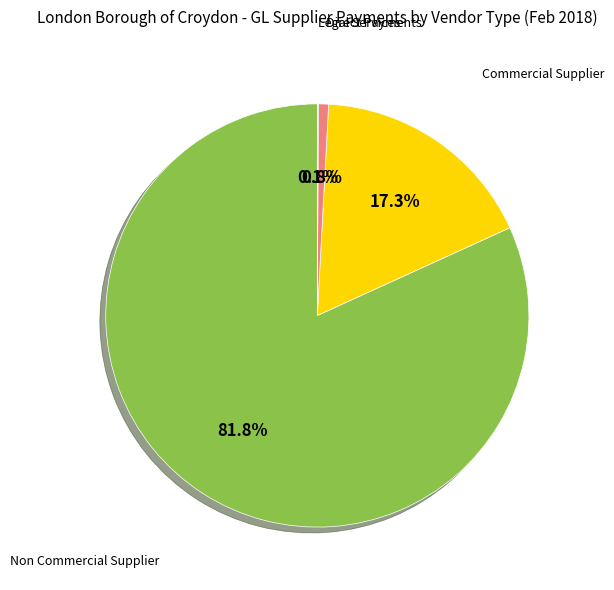

Is there a majority slice in this chart?

Yes